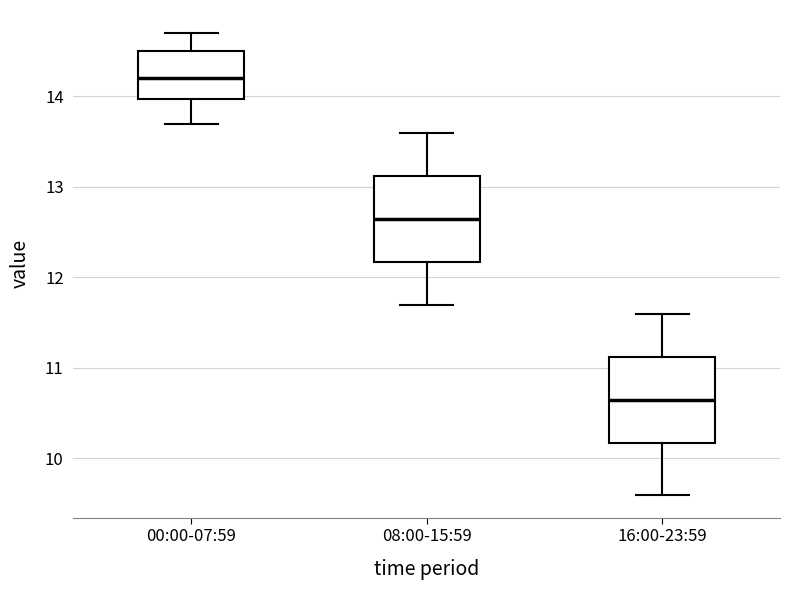

Which box's median line is the lowest?

16:00-23:59